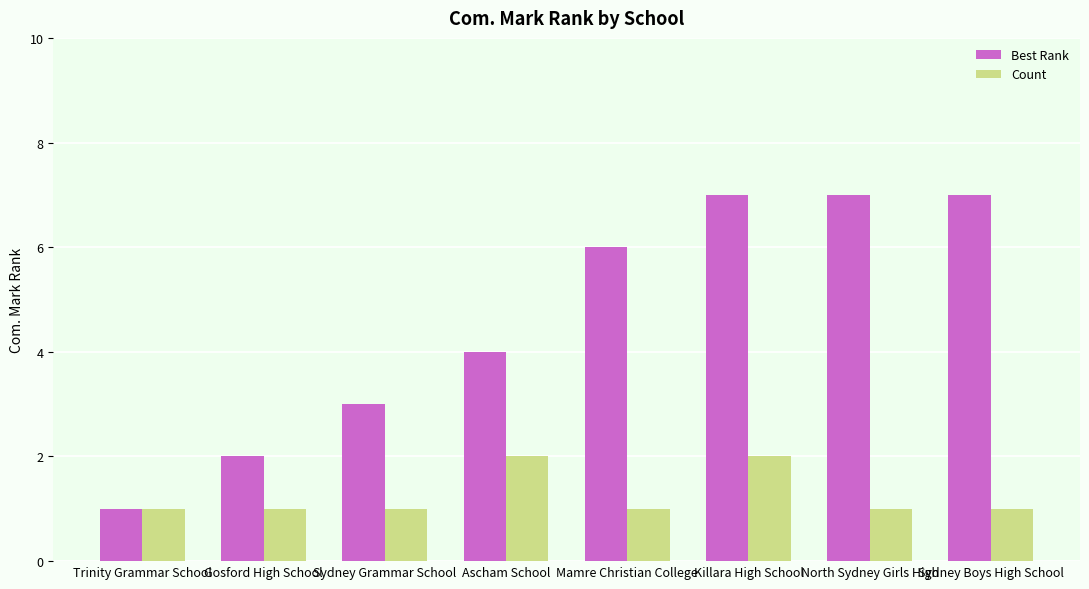

Which series has the largest range (max minus min)?

Best Rank